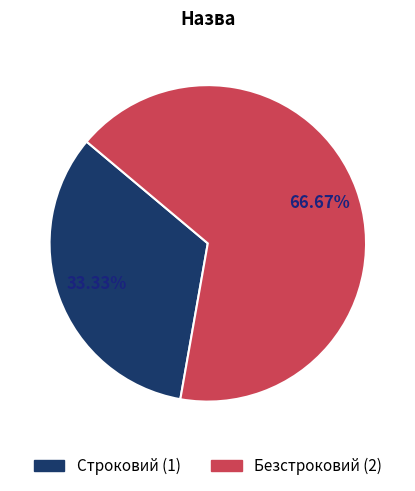

To the nearest percent, what is the difference between the Безстроковий and Строковий slice percentages?

33%